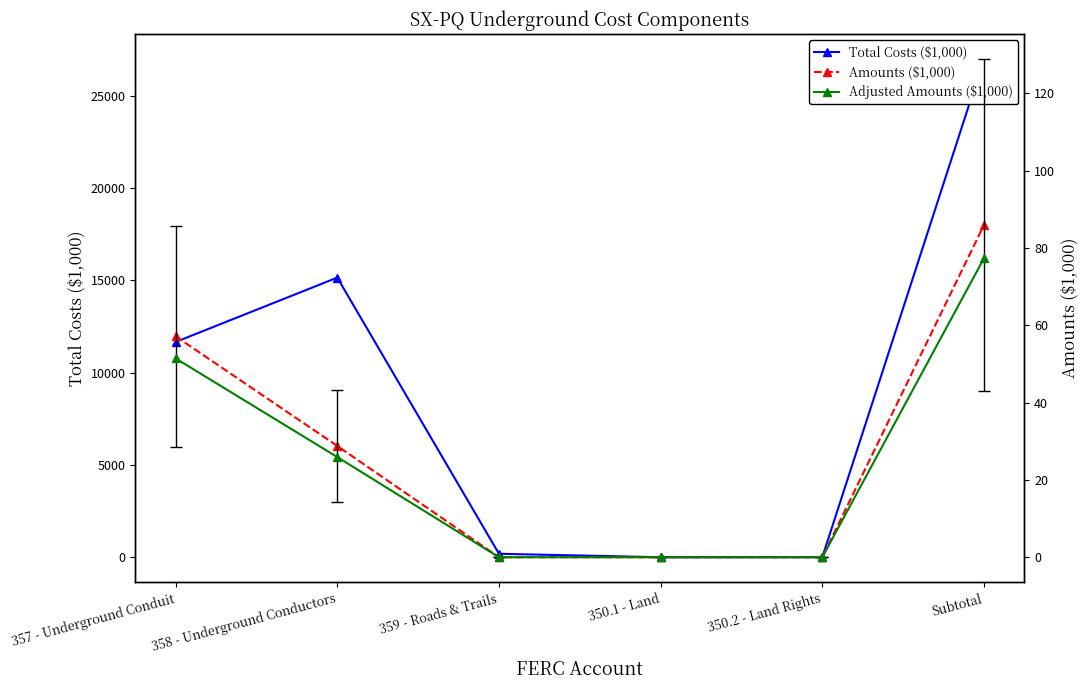

Reading right to left, extract all data points from this chart.

Total Costs ($1,000): 27000.0	2.7	0.0	186.3	15149.7	11661.3
Amounts ($1,000): 85.9	0.0	0.0	0.0	28.8	57.1
Adjusted Amounts ($1,000): 77.3	0.0	0.0	0.0	25.9	51.4